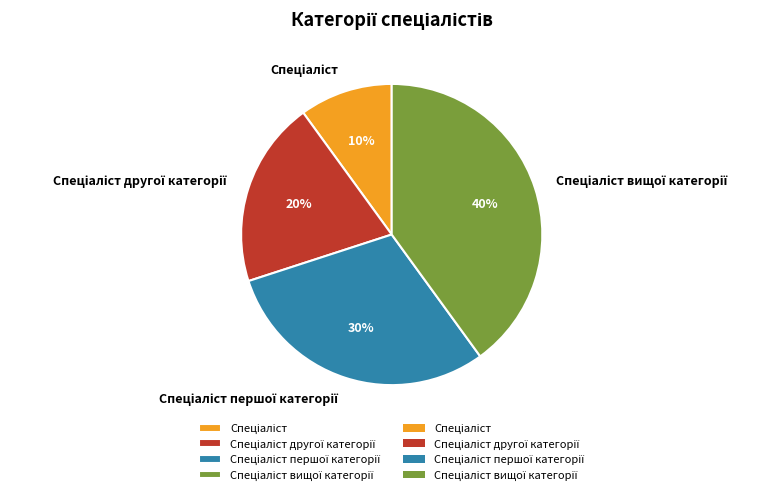

How many slices are in this pie chart?

4